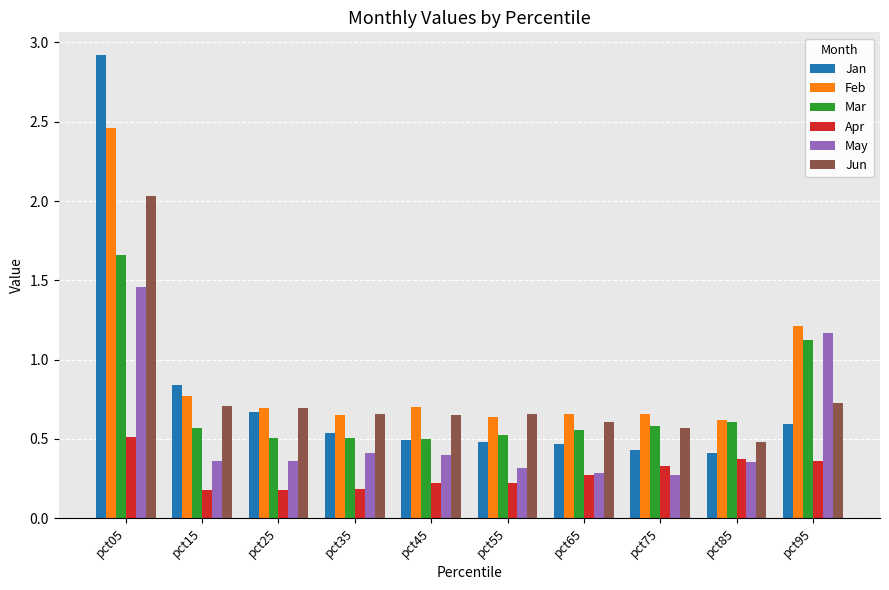

Is it true that Jan equals 0.4 at pct85?

True